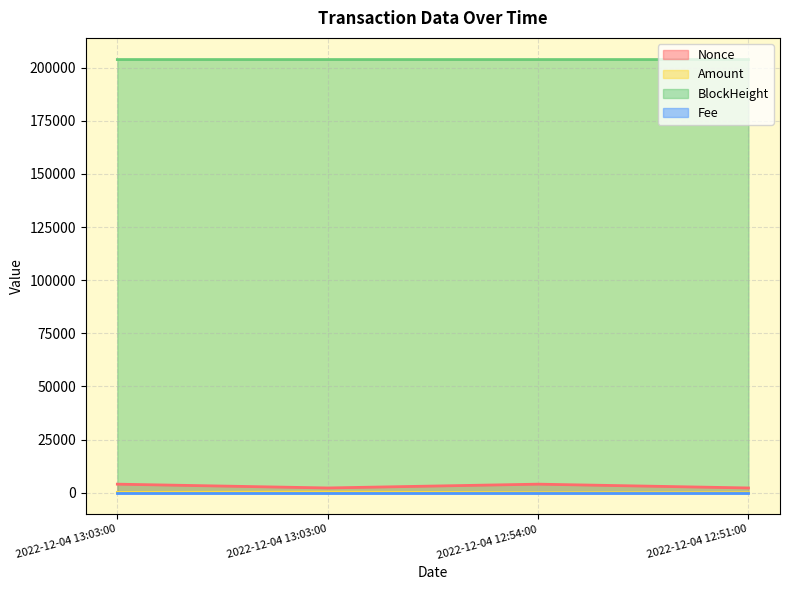

How many categories are shown in the chart?

4